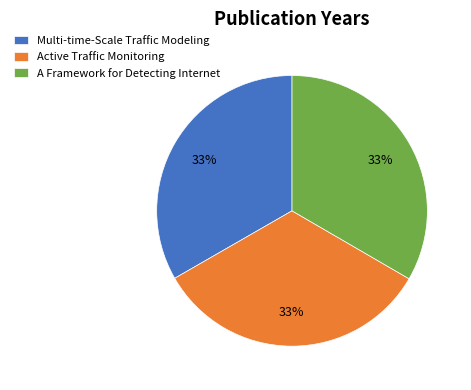

Is A Framework for Detecting Internet the majority of the pie?

No